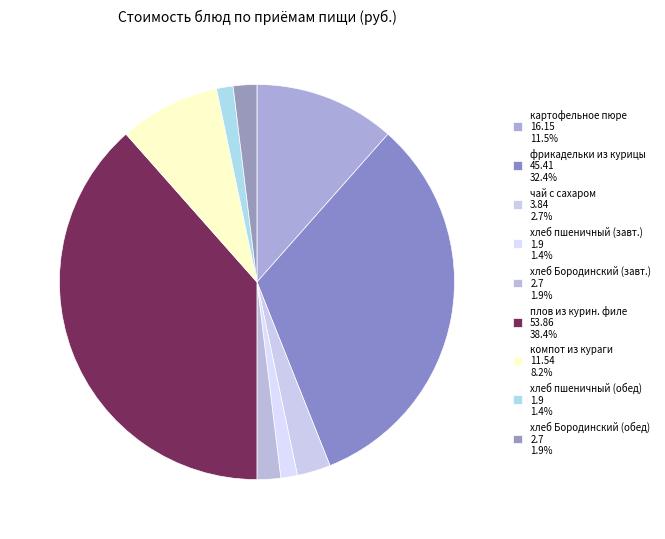

How many slices are in this pie chart?

9